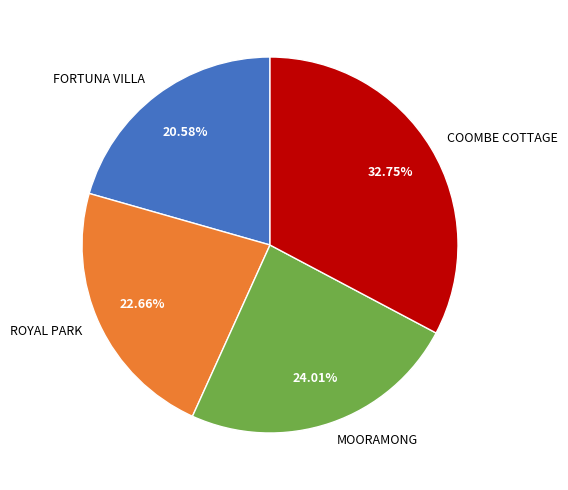

Which has a higher value, COOMBE COTTAGE or FORTUNA VILLA?

COOMBE COTTAGE